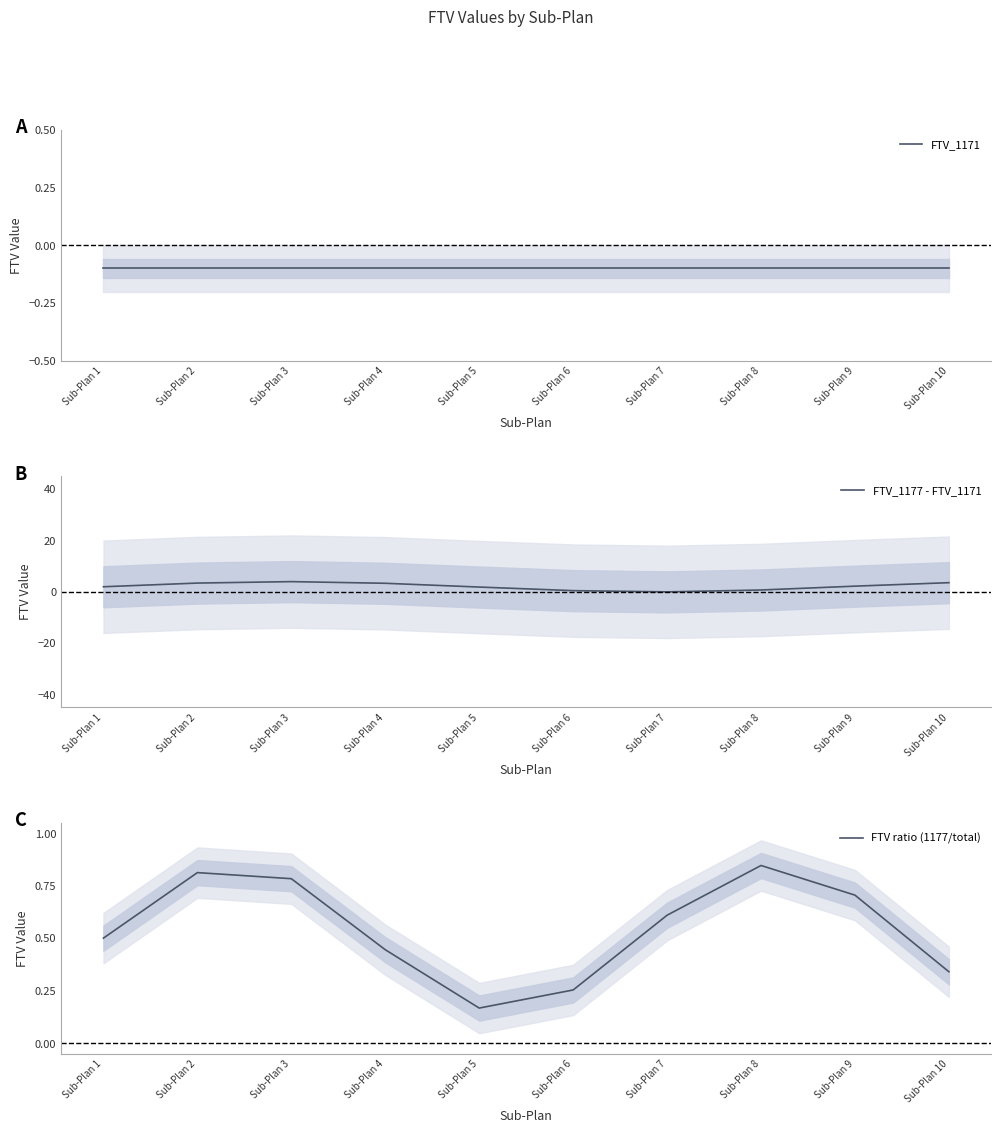

What value does the FTV_1171 series have at Sub-Plan 8?

-0.1